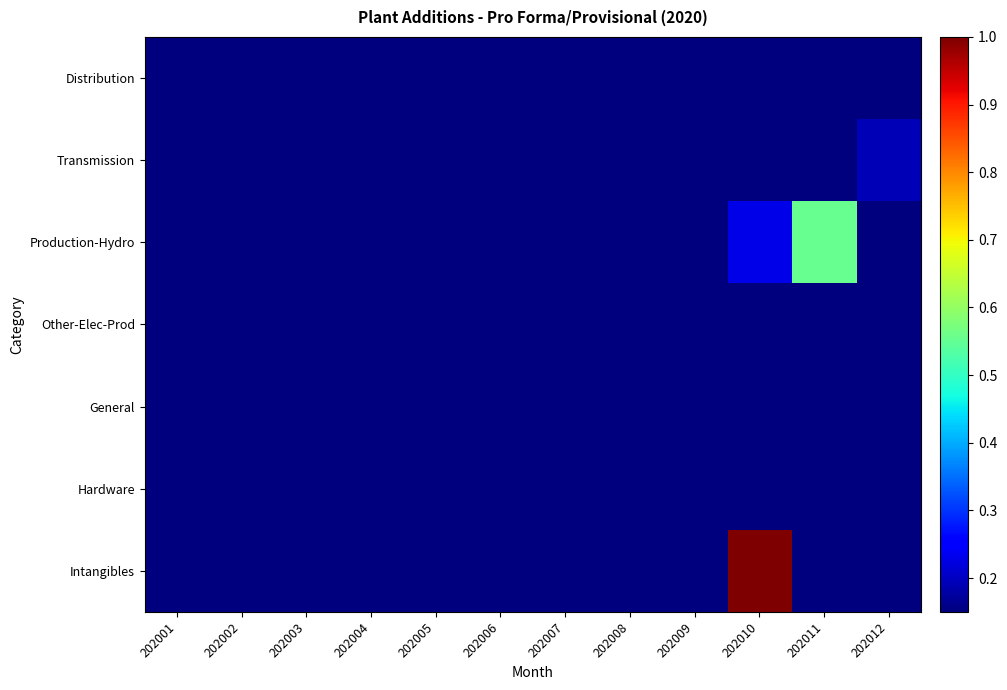

List the series in order of their peak value, lowest first.

Distribution, Other-Elec-Prod, Hardware, General, Transmission, Production-Hydro, Intangibles